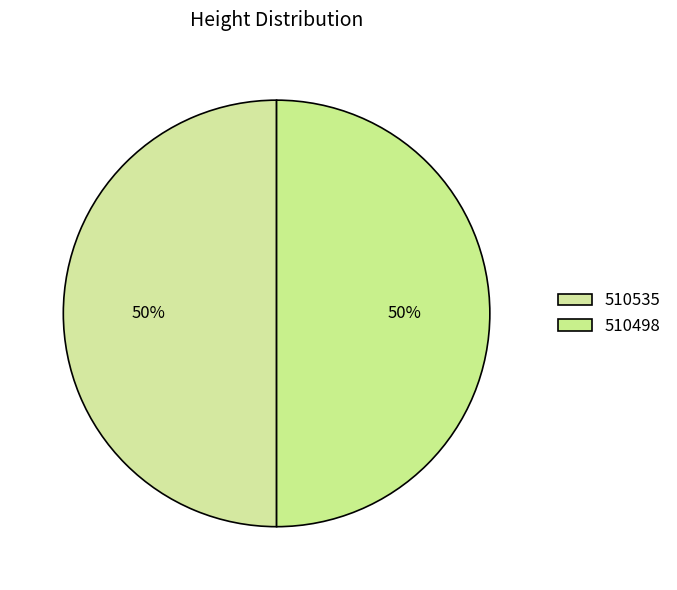

What percentage is NOT represented by 510535?

50.0%